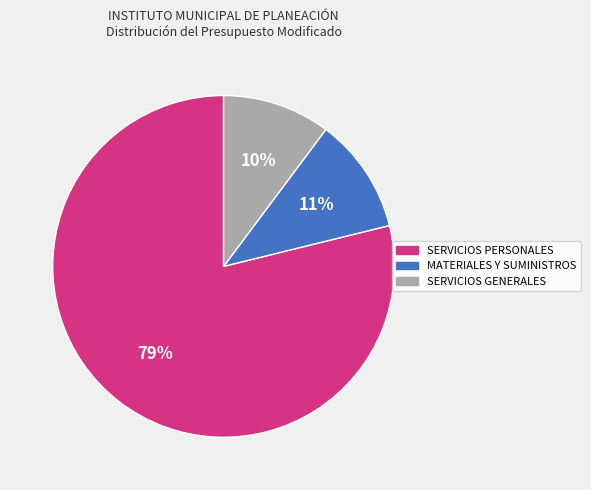

To the nearest percent, what is the average slice percentage?

33%